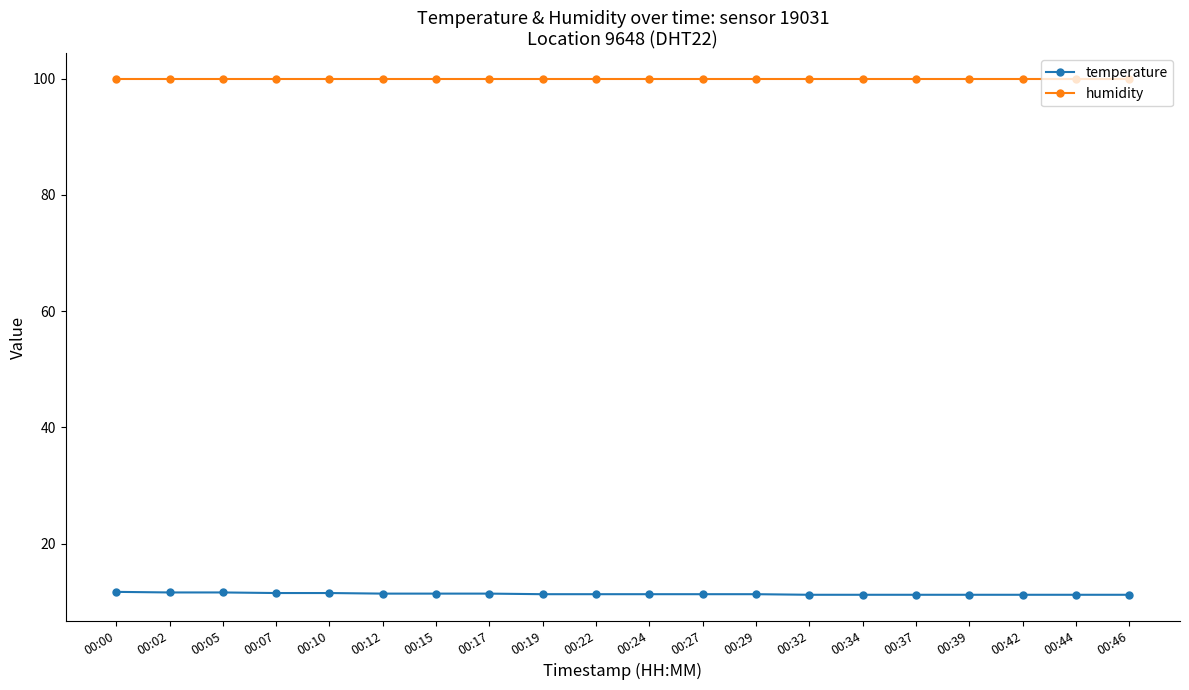

Is it true that humidity equals 99.9 at 00:15?

True